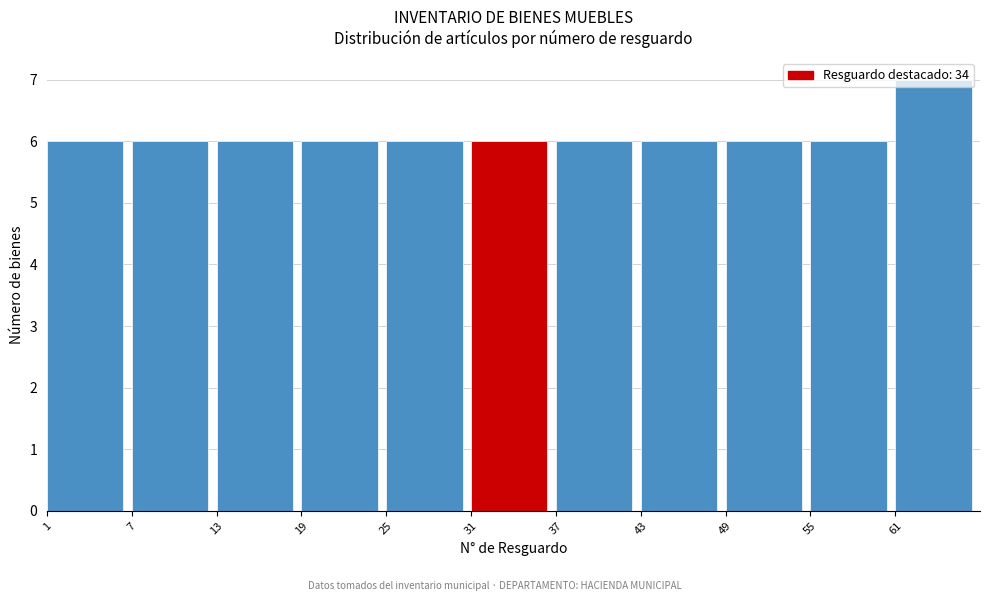

How tall is the bar that spans 19 to 25 on the x-axis? The values are not printed on the chart, so give them approximately, as read against the axis.

6